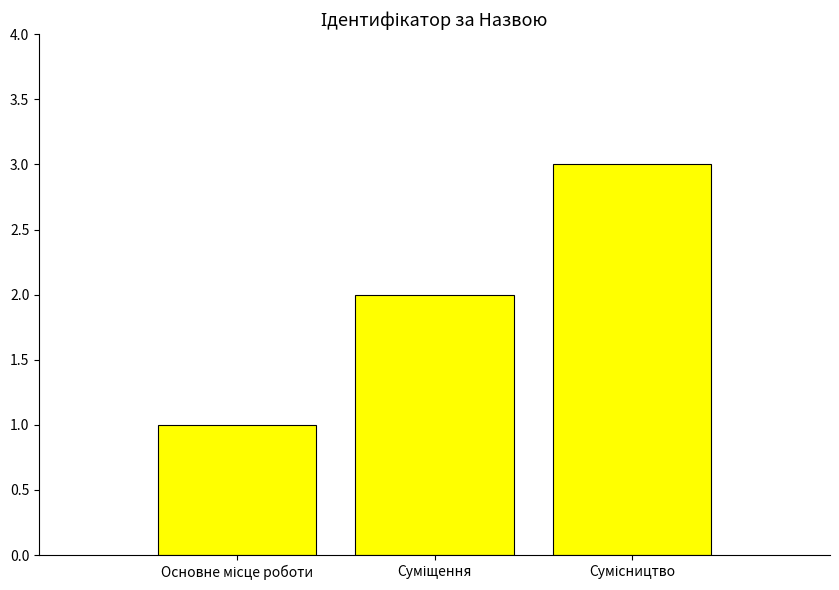

Reading right to left, list all the values displayed in this chart.

3	2	1